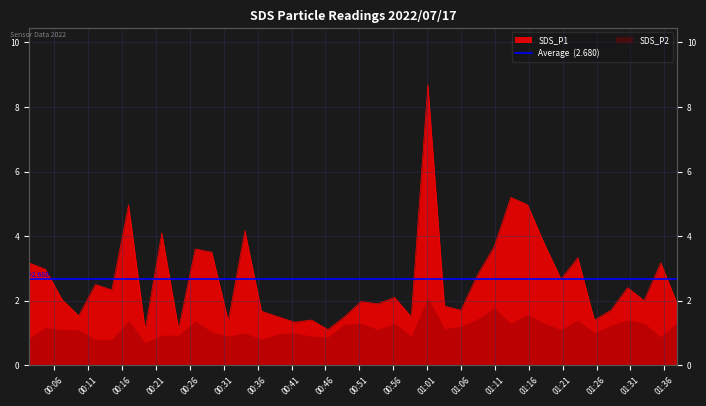

At which label does the data first exceed 2?

00:06